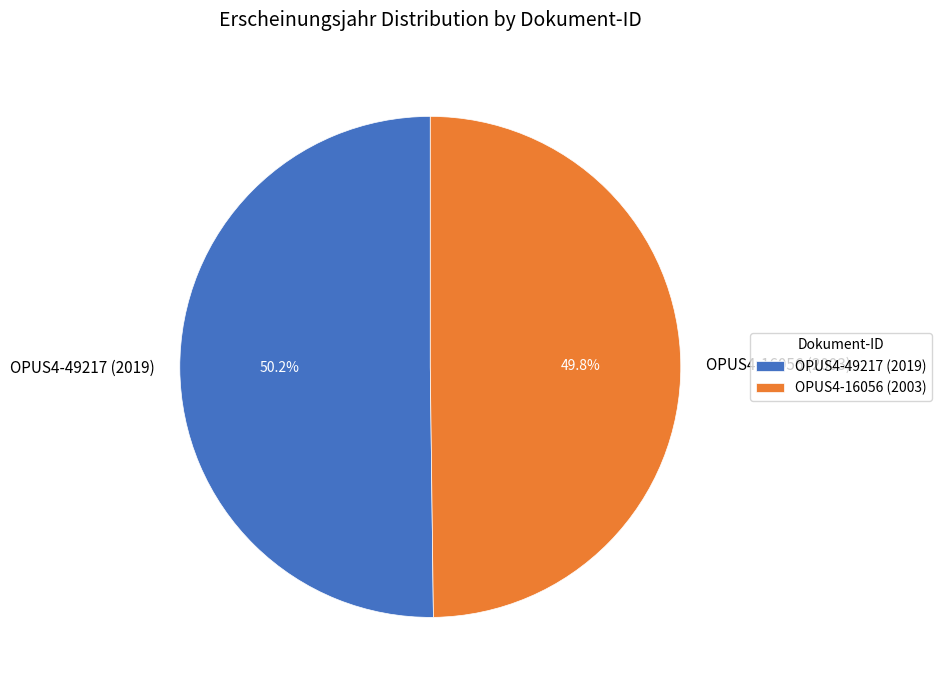

How many segments does this pie chart have?

2